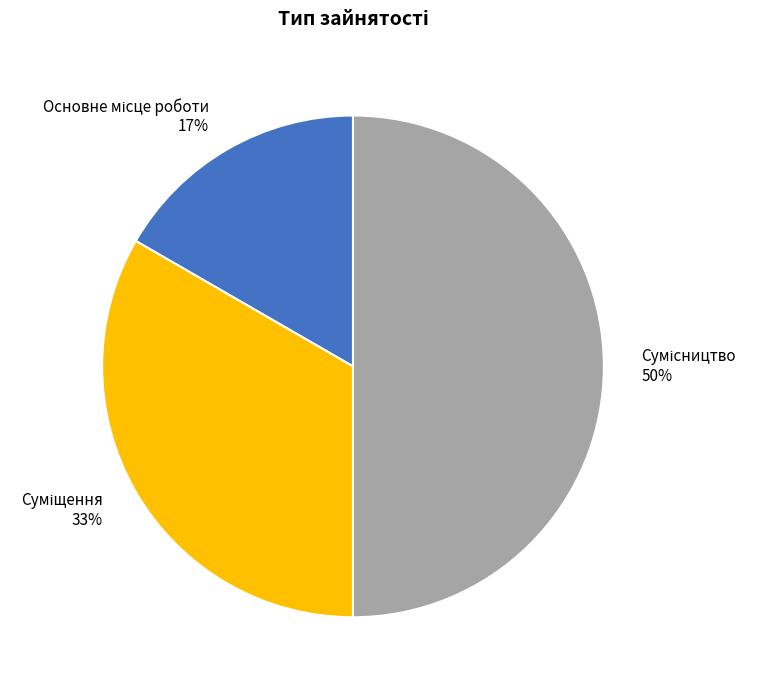

To the nearest percent, what is the average slice percentage?

33%